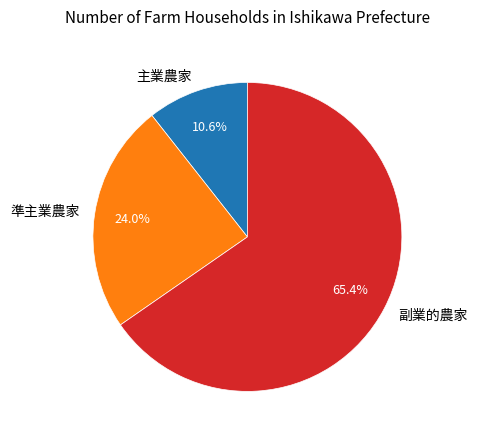

To the nearest percent, what is the difference between the 主業農家 and 副業的農家 slice percentages?

55%